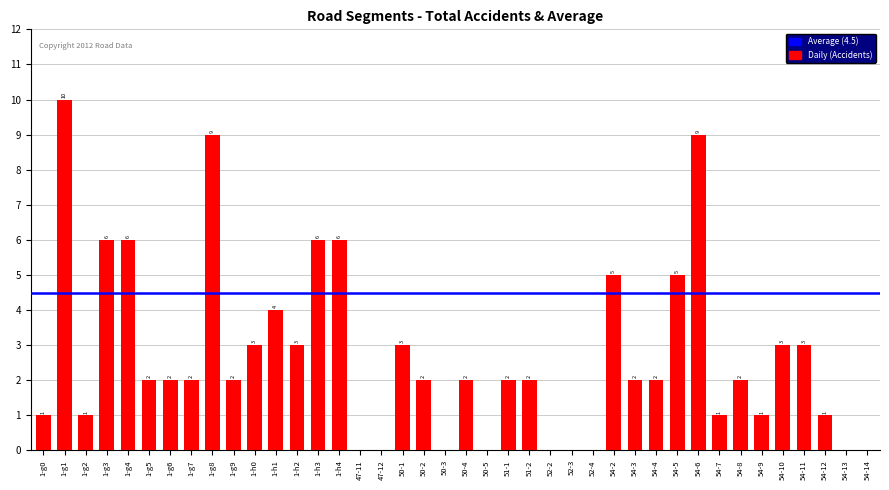

How many values are between 1 and 4?

22